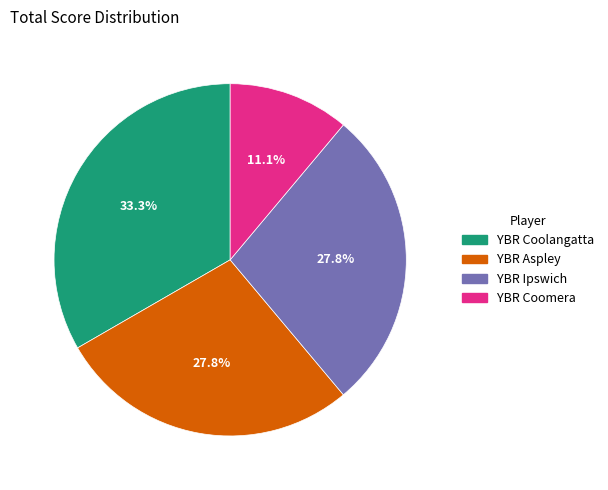

Combined, do YBR Aspley and YBR Ipswich account for over 50%?

Yes